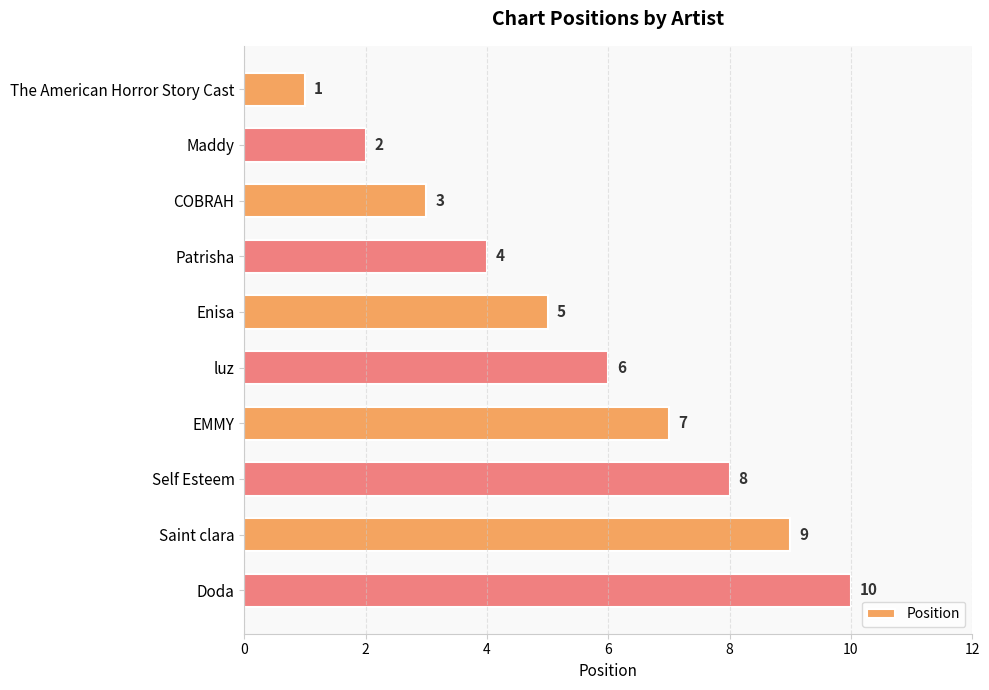

List the labels in order of value, smallest first.

The American Horror Story Cast, Maddy, COBRAH, Patrisha, Enisa, luz, EMMY, Self Esteem, Saint clara, Doda